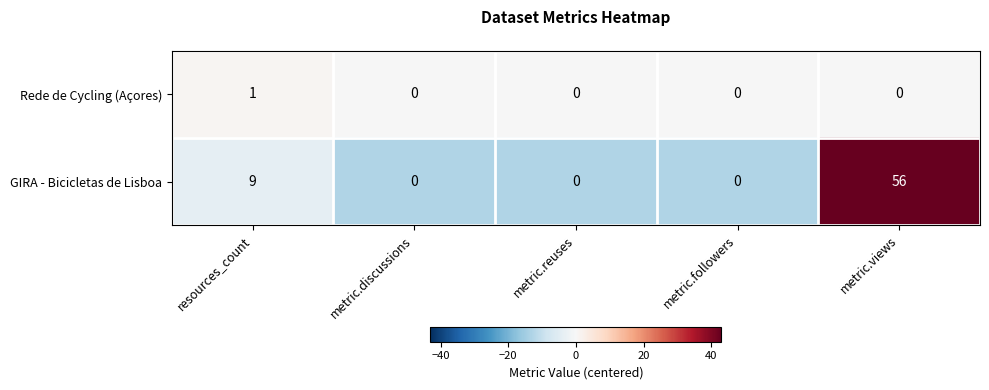

Which series has the largest range (max minus min)?

GIRA - Bicicletas de Lisboa